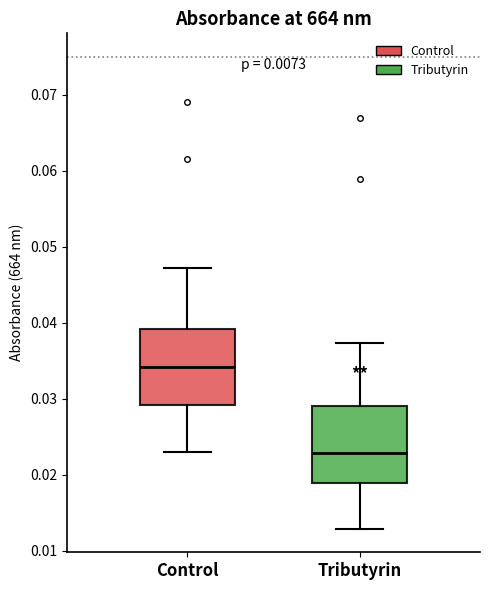

Which box has the highest median line?

Control